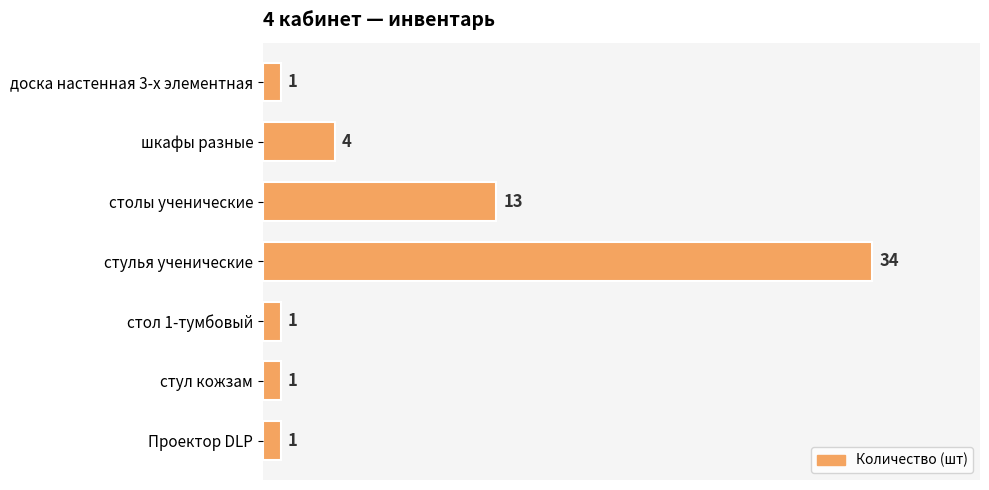

Reading top to bottom, extract all data points from this chart.

1	4	13	34	1	1	1